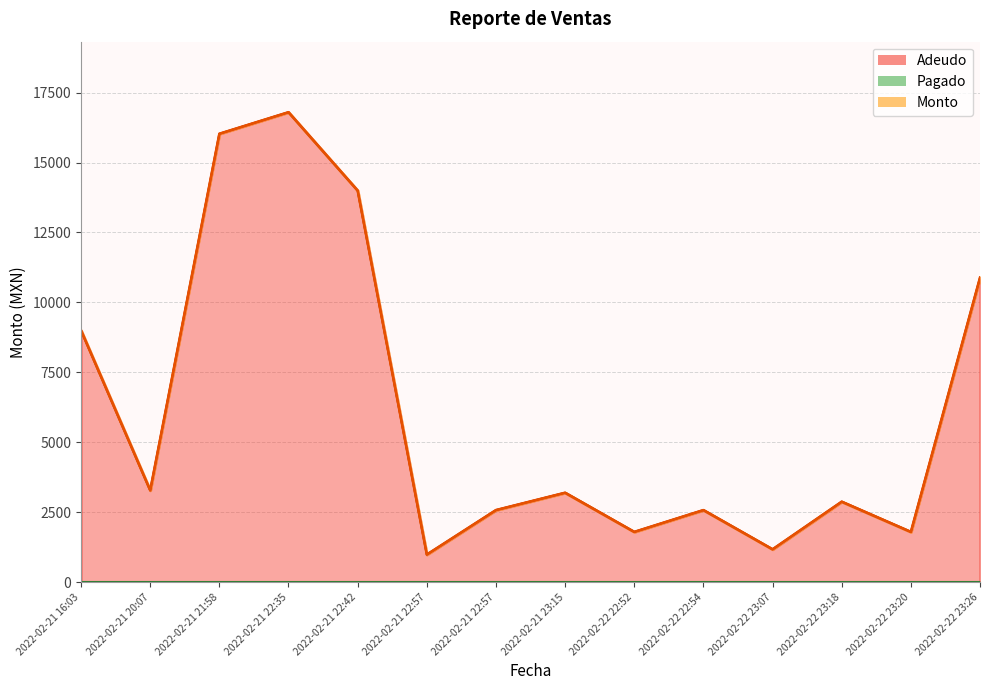

Reading left to right, what are all the values shown in this chart?

Monto: 2022-02-21 16:03=9000	2022-02-21 20:07=3285	2022-02-21 21:58=16030	2022-02-21 22:35=16800	2022-02-21 22:42=13999	2022-02-21 22:57=990	2022-02-21 22:57=2580	2022-02-21 23:15=3200	2022-02-22 22:52=1800	2022-02-22 22:54=2580	2022-02-22 23:07=1178	2022-02-22 23:18=2880	2022-02-22 23:20=1800	2022-02-22 23:26=10890
Adeudo: 2022-02-21 16:03=9000	2022-02-21 20:07=3285	2022-02-21 21:58=16030	2022-02-21 22:35=16800	2022-02-21 22:42=13999	2022-02-21 22:57=990	2022-02-21 22:57=2580	2022-02-21 23:15=3200	2022-02-22 22:52=1800	2022-02-22 22:54=2580	2022-02-22 23:07=1178	2022-02-22 23:18=2880	2022-02-22 23:20=1800	2022-02-22 23:26=10890